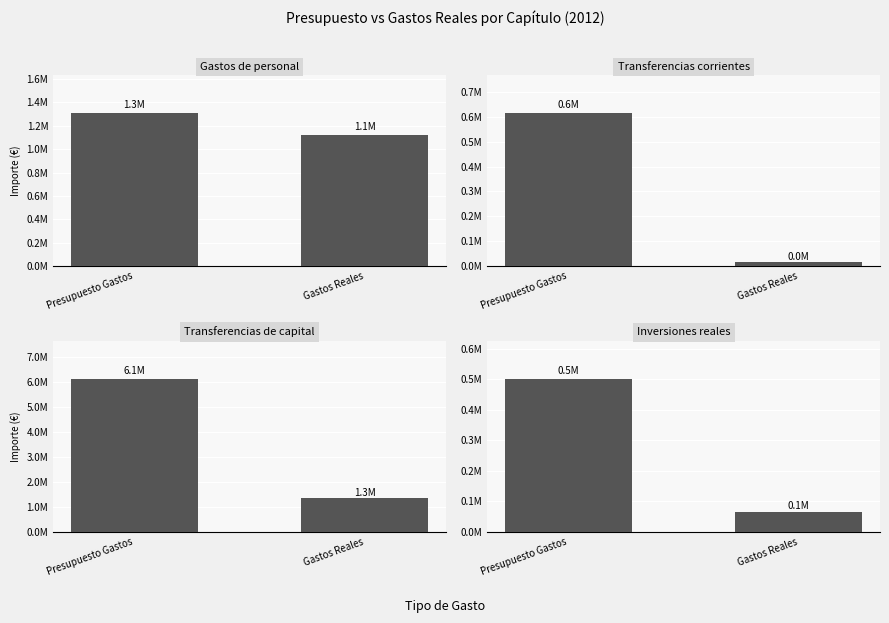

What is the value of the Inversiones reales bar at the 1st from the left?

500000